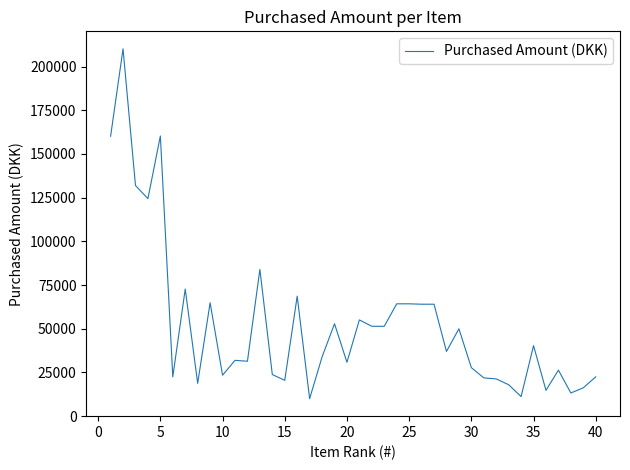

What is the difference between the maximum and minimum values?

200196.5